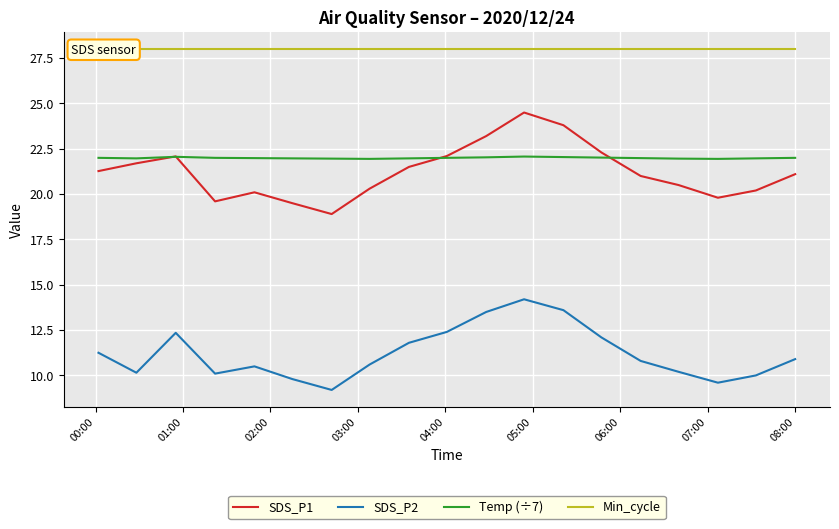

True or false: Temp (÷7) and SDS_P2 cross at least once.

False